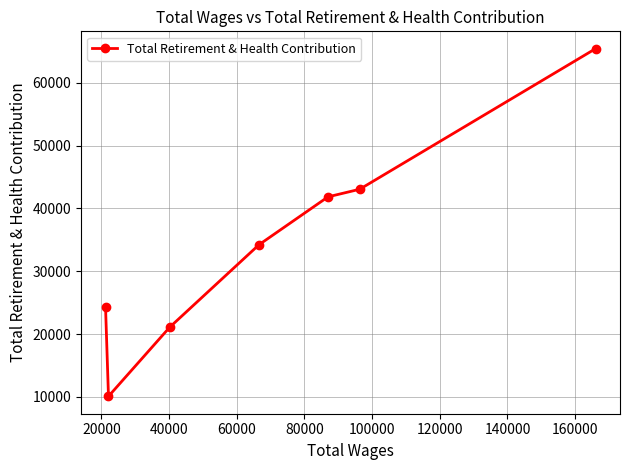

What is the maximum value shown in the chart?

65405